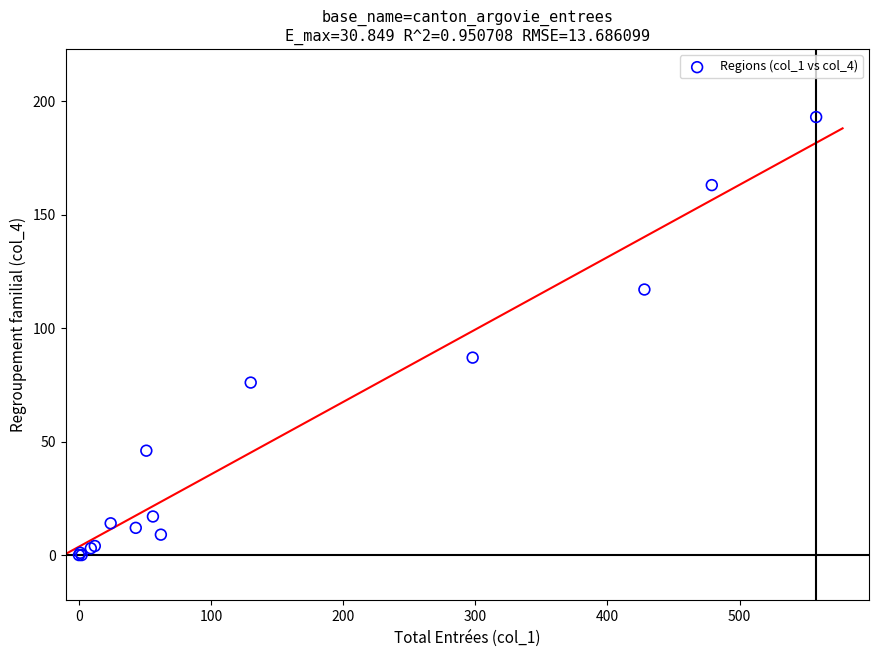

What Y value in the scatter plot is closest to 96?

87